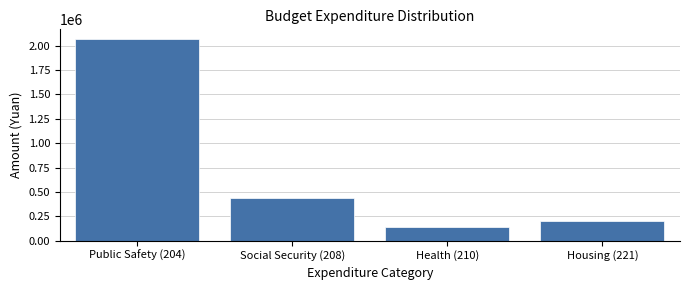

Reading right to left, list all the values displayed in this chart.

Housing (221)=205228.8	Health (210)=145370.4	Social Security (208)=438286.0	Public Safety (204)=2064985.0